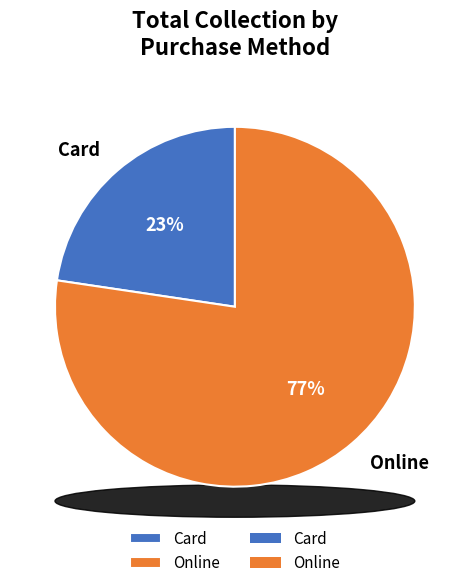

How many segments does this pie chart have?

2